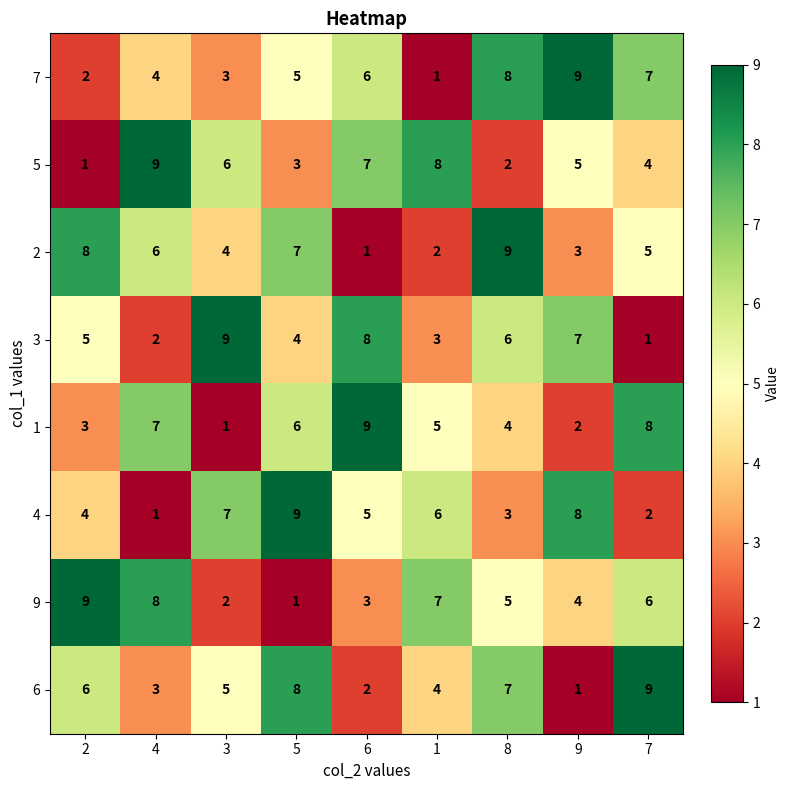

What is the total value across all series at 7?

42